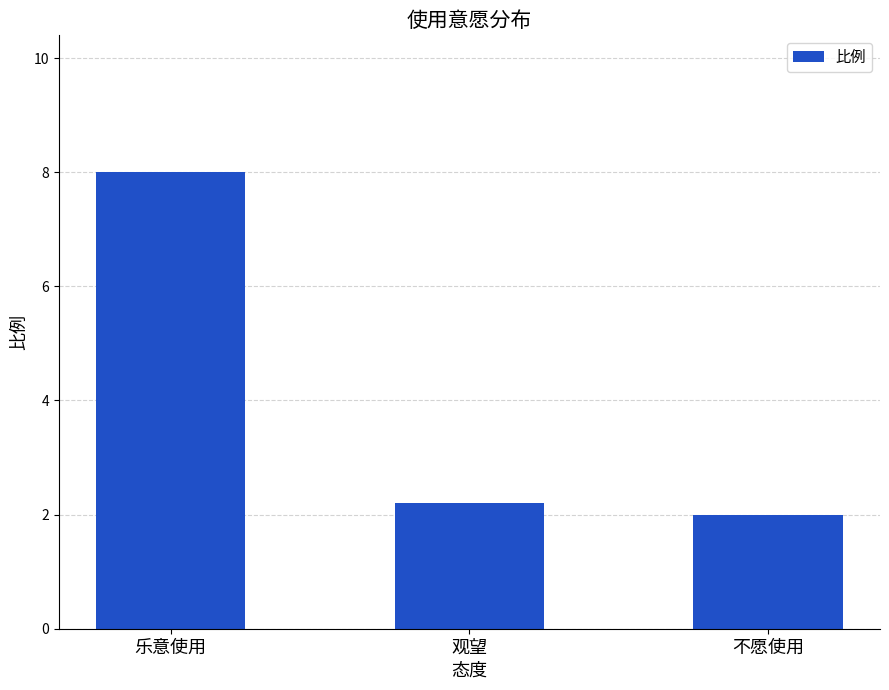

What is the maximum value shown in the chart?

8.0